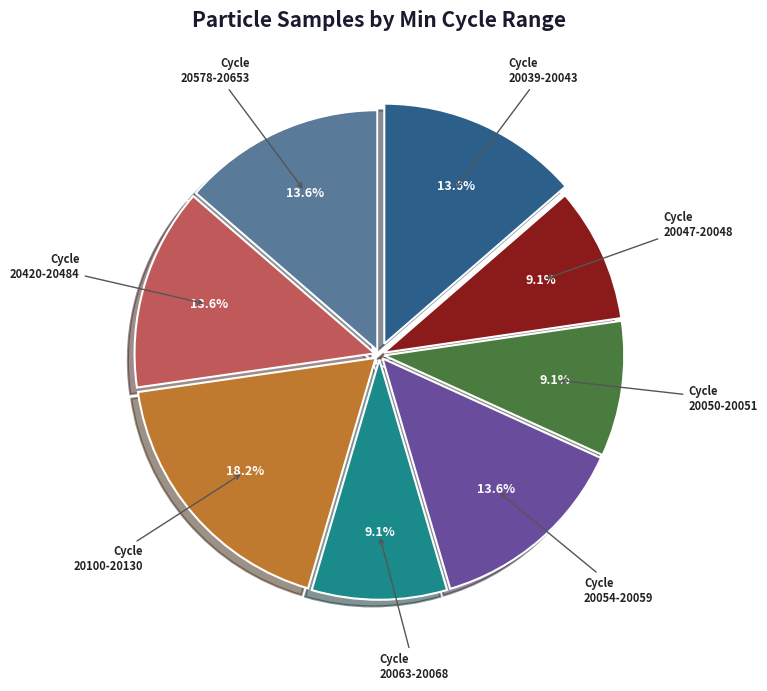

Which category has the biggest portion of the pie?

20100-20130